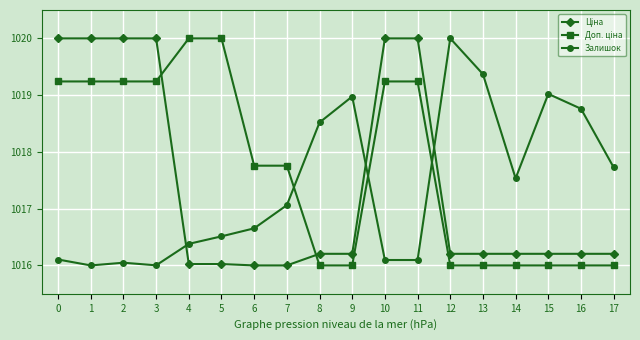

What is the total value across all series at 16?

3051.0